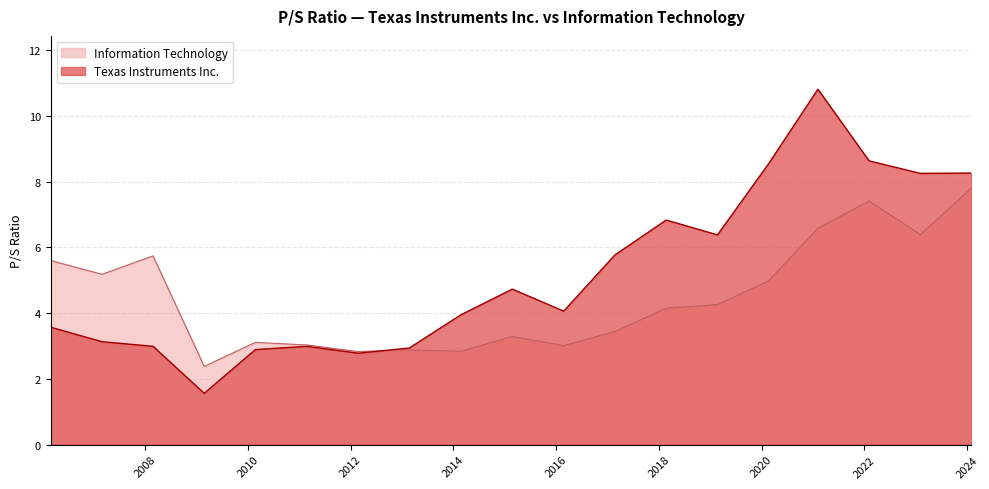

Rank the series by their average value, from lowest to highest.

Information Technology, Texas Instruments Inc.